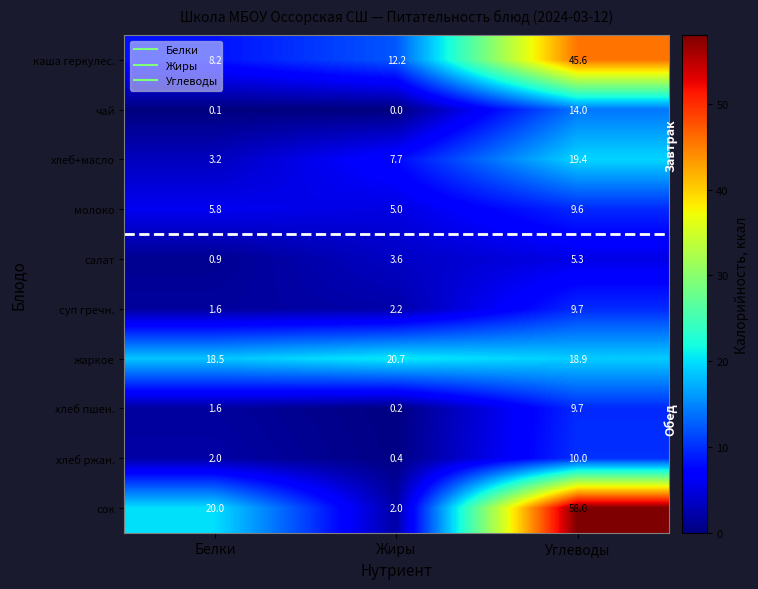

What is the total value across all series at Жиры?

54.0